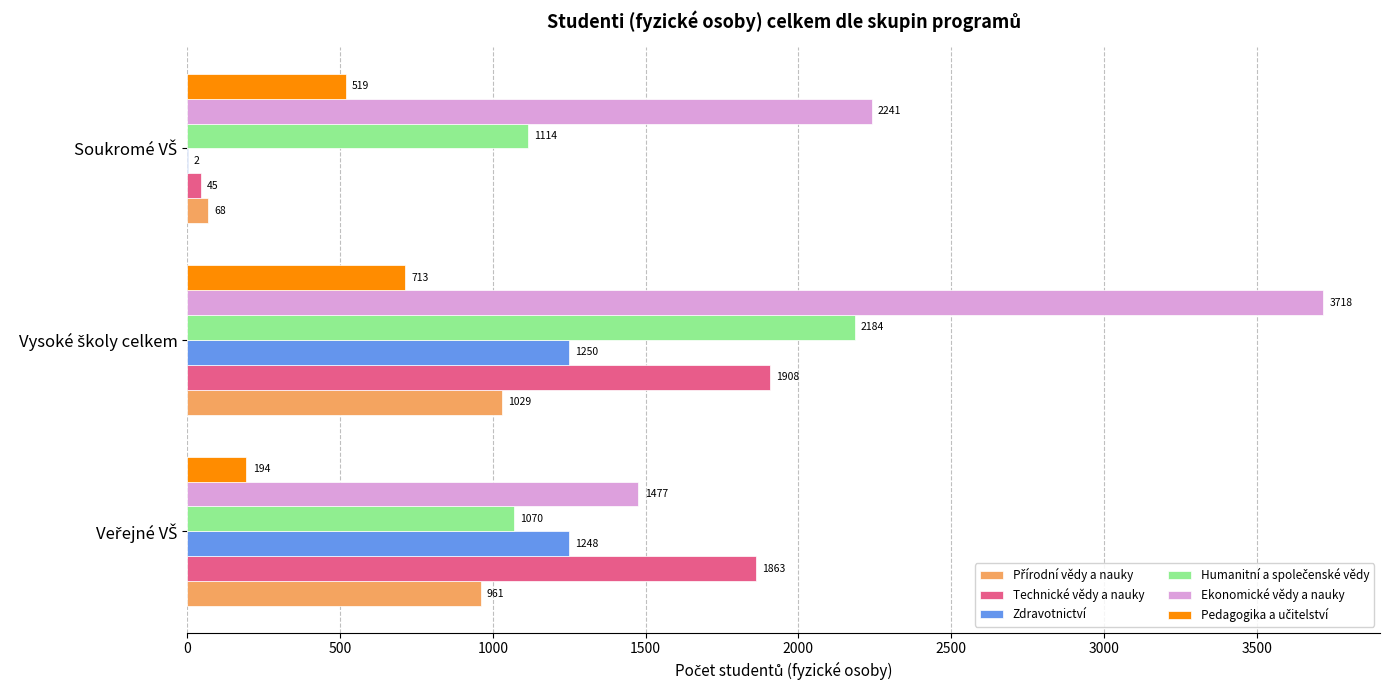

How many Ekonomické vědy a nauky values are between 1477 and 3718?

3